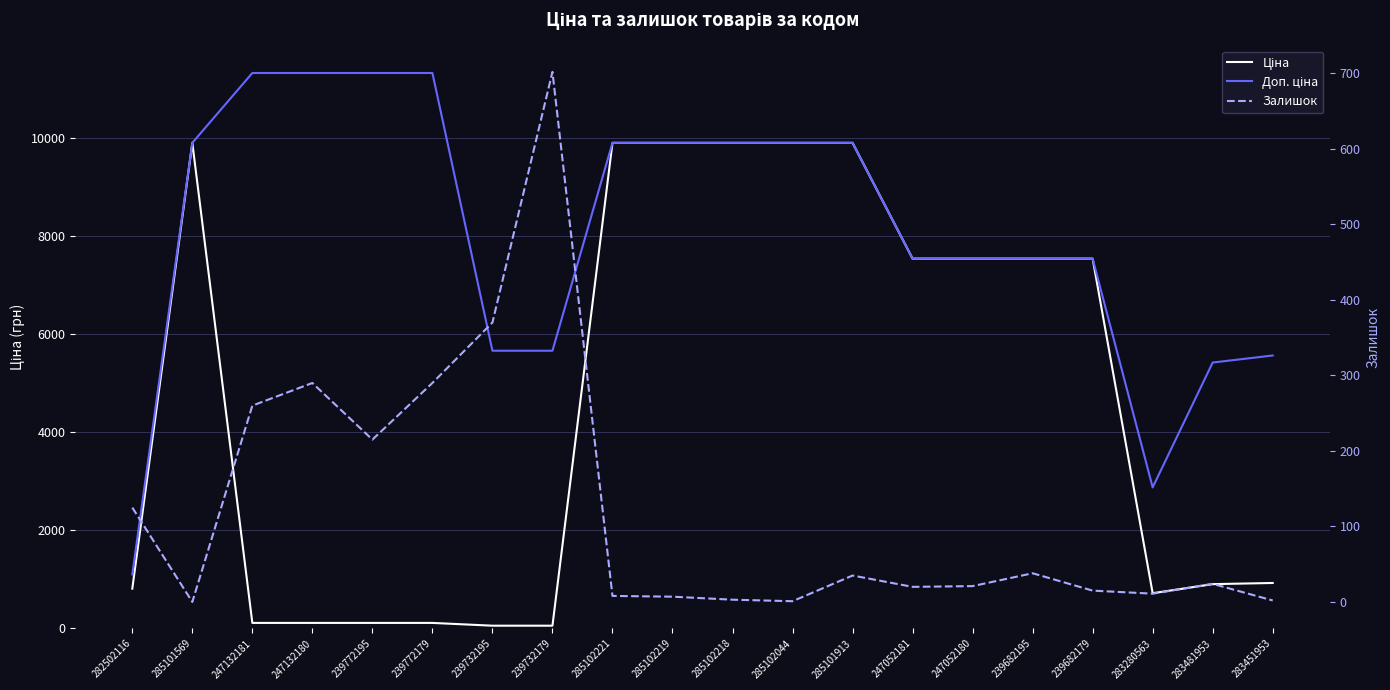

How many lines are shown in the chart?

3